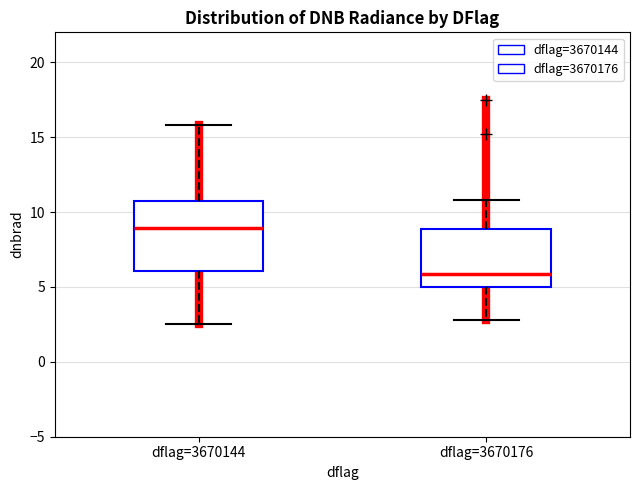

Which box is the tallest, from its lower edge to its upper edge?

dflag=3670144